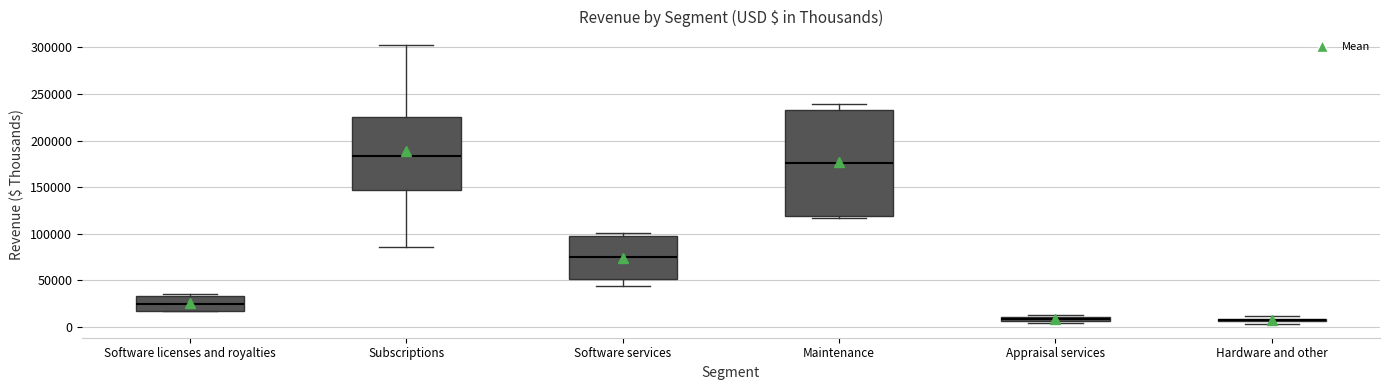

Where is the upper edge of the box for Software licenses and royalties on the y-axis? The values are not printed on the chart, so give them approximately, as read against the axis.

35000